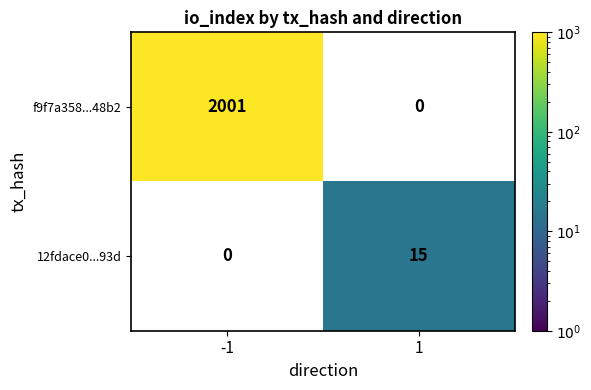

The value of f9f7a358...48b2 at -1 is 2001. True or false?

True